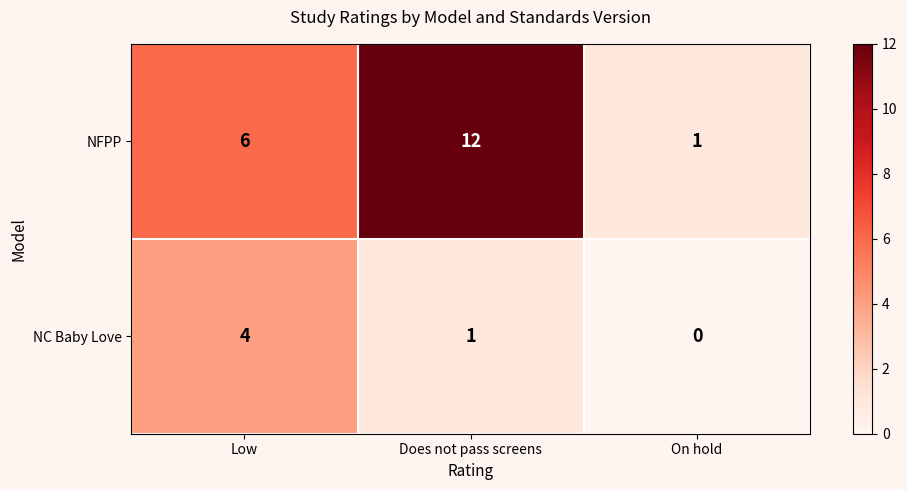

Which series changed the most between Does not pass screens and On hold?

NFPP